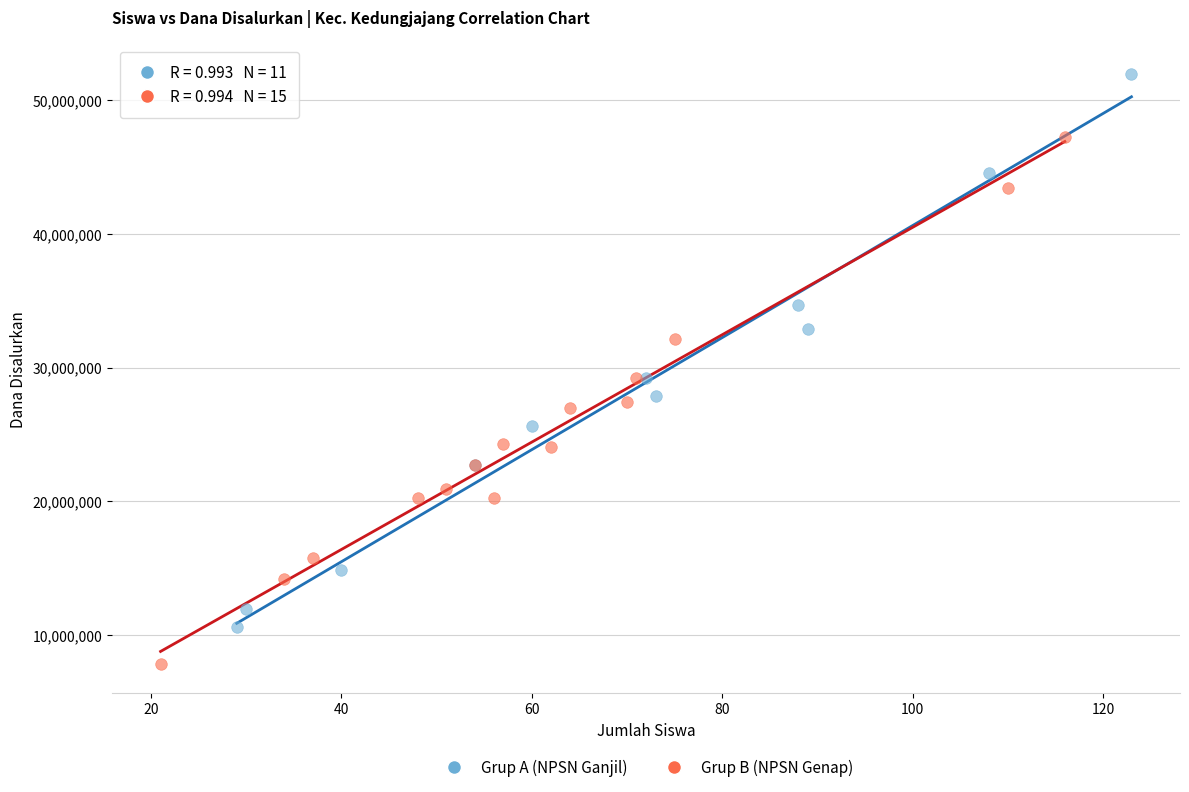

Which series has the largest Y range (max minus min)?

Grup A (NPSN Ganjil)